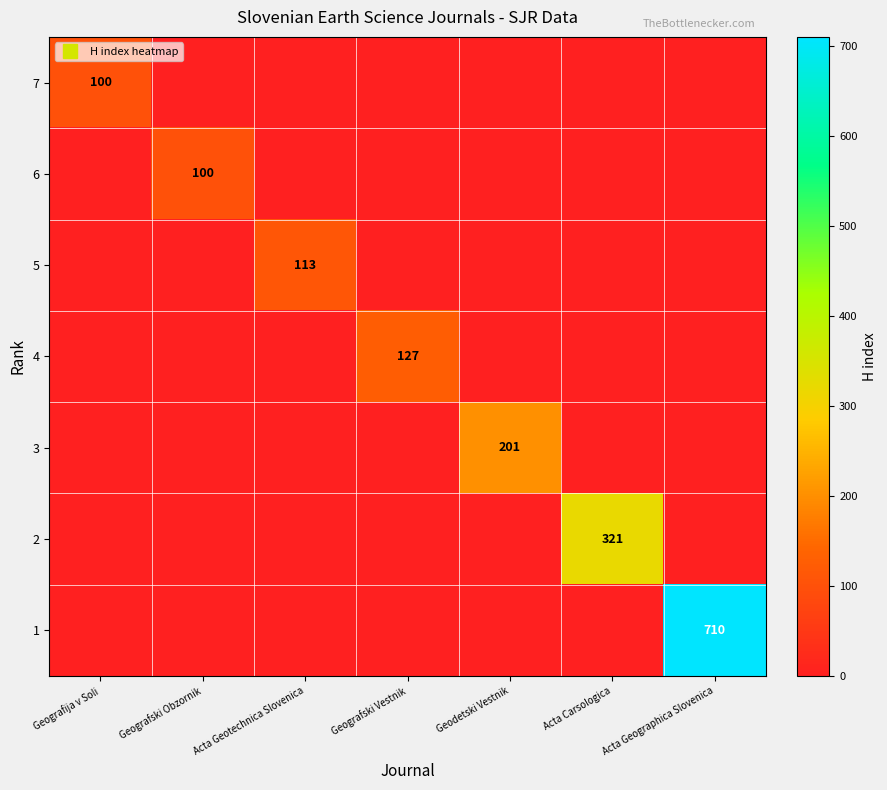

The value of 6 at Geografski Obzornik is 50. True or false?

False